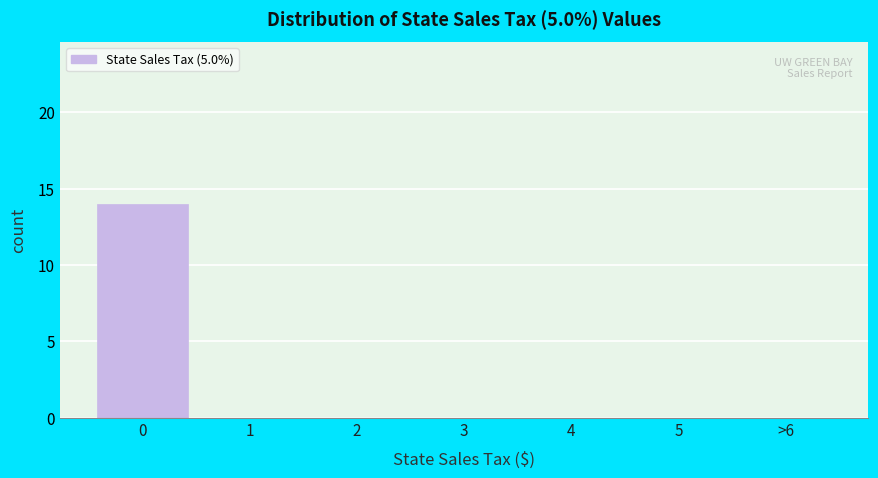

Reading right to left, transcribe all the data shown in this chart.

>6=0	5=0	4=0	3=0	2=0	1=0	0=14